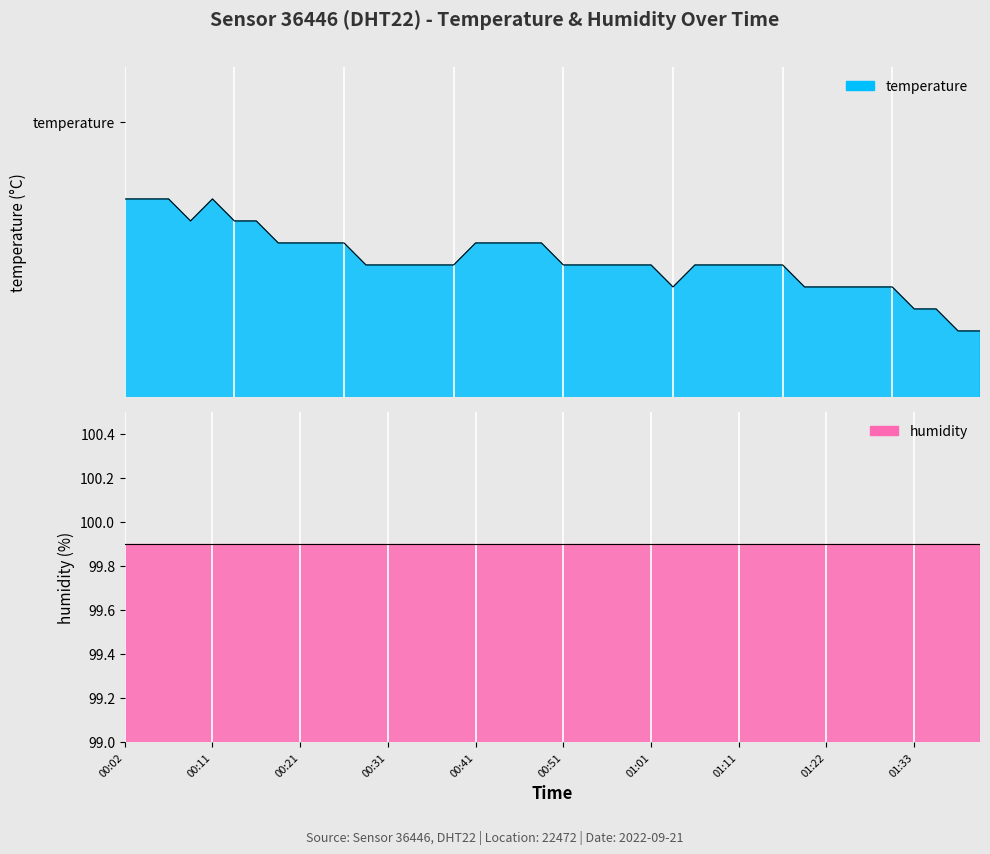

Reading right to left, transcribe all the data shown in this chart.

11.8	11.8	11.9	11.9	12.0	12.0	12.0	12.0	12.0	12.1	12.1	12.1	12.1	12.1	12.0	12.1	12.1	12.1	12.1	12.1	12.2	12.2	12.2	12.2	12.1	12.1	12.1	12.1	12.1	12.2	12.2	12.2	12.2	12.3	12.3	12.4	12.3	12.4	12.4	12.4